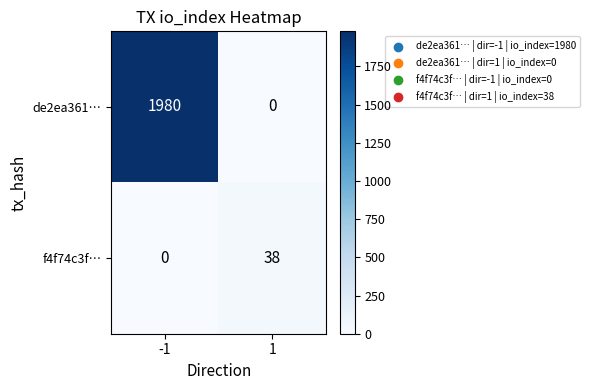

Which series has the widest spread of values?

de2ea361…